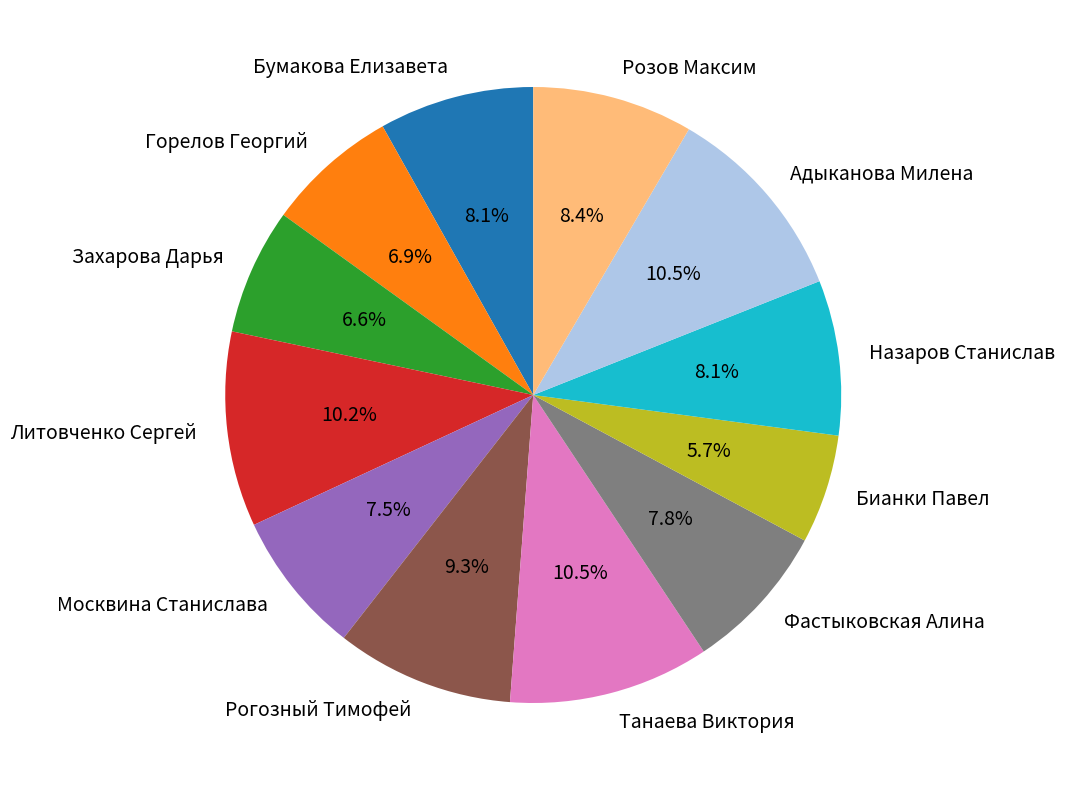

To the nearest percent, what portion does Назаров Станислав represent?

8%